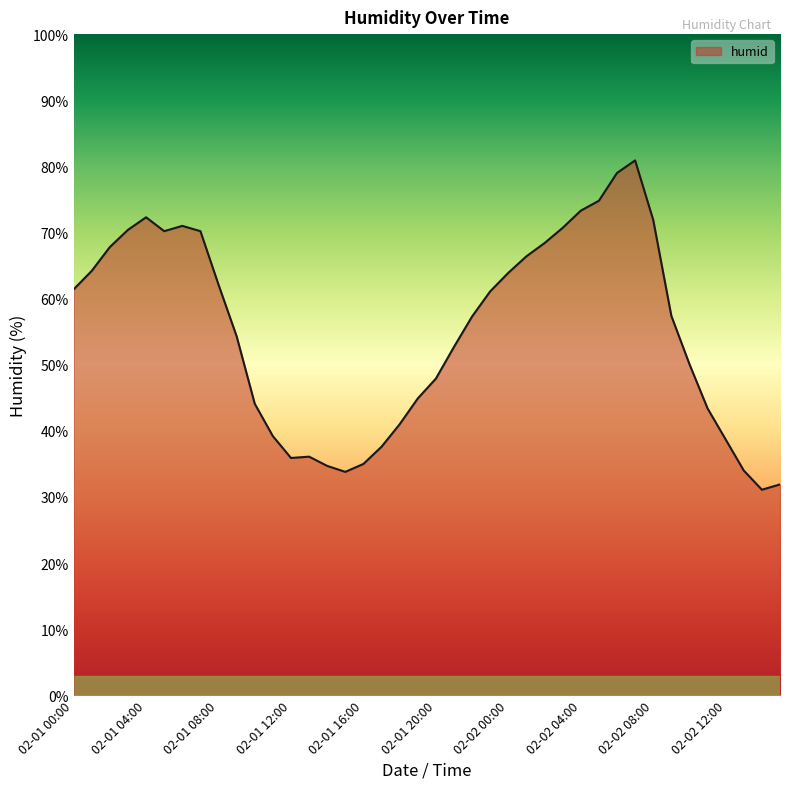

What is the difference between the maximum and minimum values?

49.8